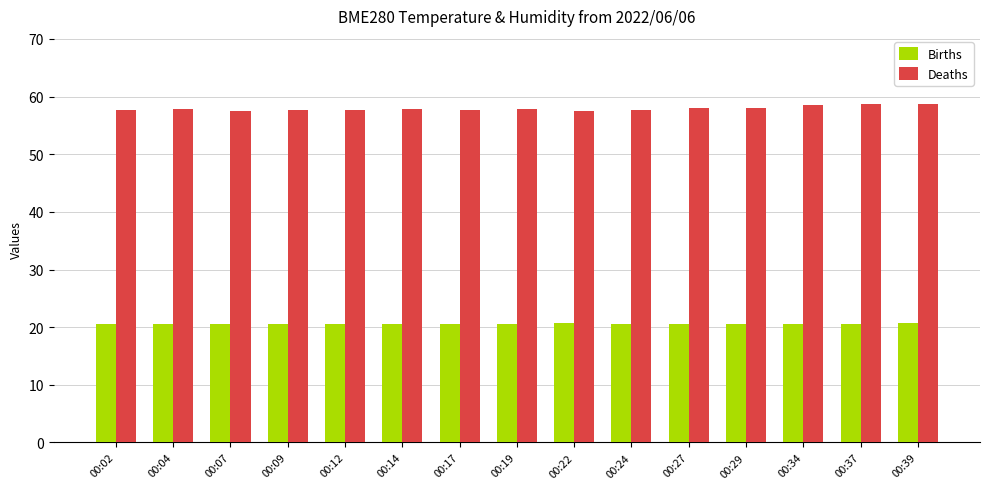

What are all the series names shown in the legend?

Births, Deaths